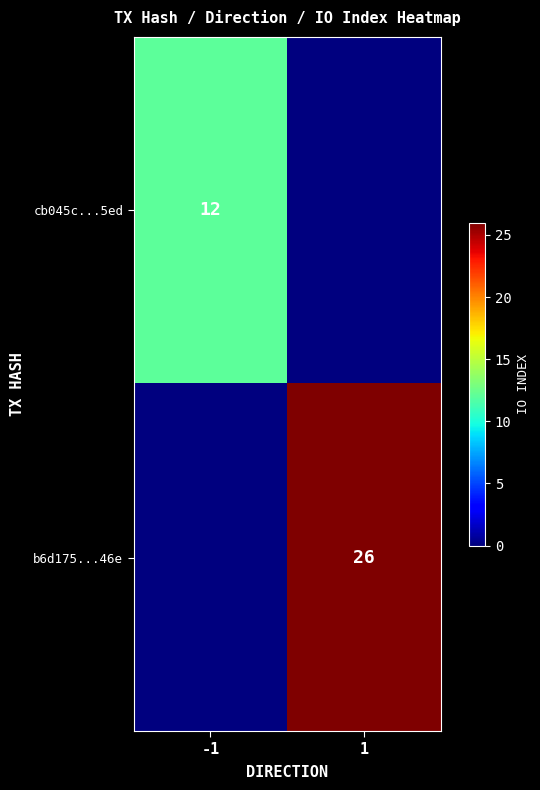

How many distinct data groups are displayed?

2